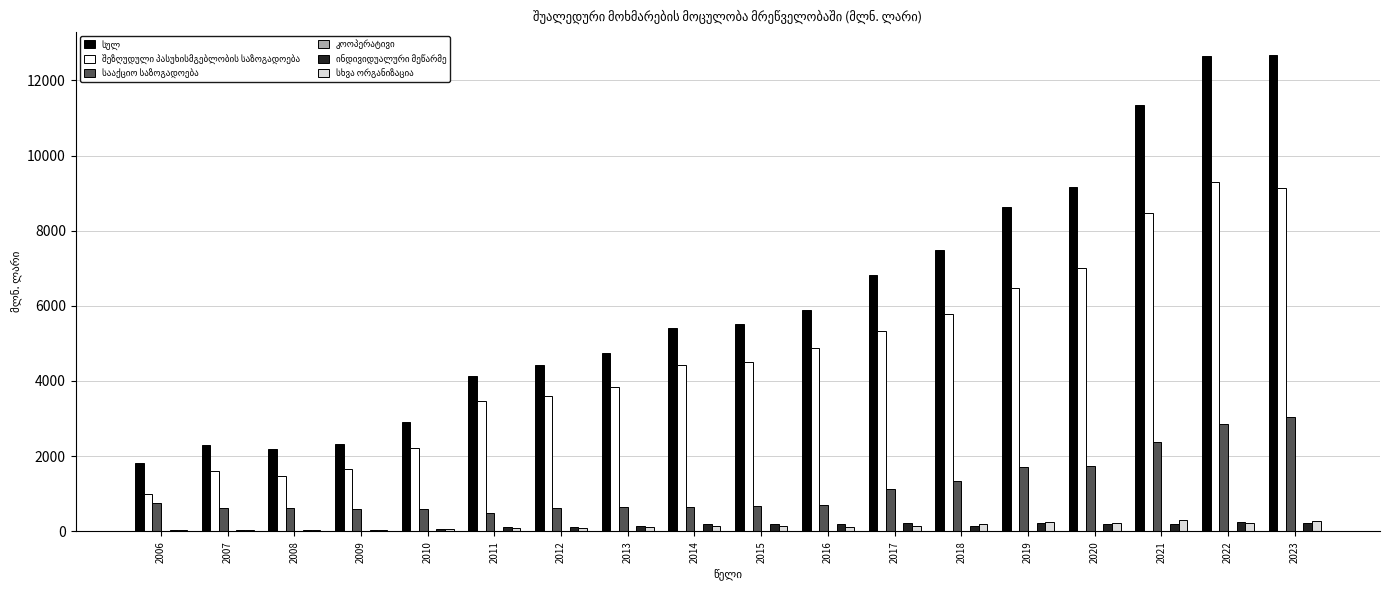

Reading left to right, list all the values displayed in this chart.

სულ: 2006=1812.9	2007=2283.7	2008=2180.1	2009=2330.8	2010=2913.0	2011=4136.5	2012=4420.6	2013=4741.0	2014=5420.6	2015=5511.7	2016=5879.5	2017=6827.9	2018=7492.9	2019=8641.3	2020=9165.3	2021=11349.7	2022=12643.7	2023=12666.8
შეზღუდული პასუხისმგებლობის საზოგადოება: 2006=985.8	2007=1598.5	2008=1482.4	2009=1654.7	2010=2207.4	2011=3461.3	2012=3599.0	2013=3850.3	2014=4429.7	2015=4517.1	2016=4870.5	2017=5332.0	2018=5792.2	2019=6469.5	2020=6999.5	2021=8477.4	2022=9304.5	2023=9123.2
სააქციო საზოგადოება: 2006=748.8	2007=613.2	2008=622.3	2009=592.7	2010=589.3	2011=477.4	2012=611.2	2013=640.0	2014=651.5	2015=660.2	2016=685.5	2017=1123.2	2018=1350.1	2019=1700.2	2020=1747.7	2021=2370.5	2022=2863.5	2023=3030.1
კოოპერატივი: 2006=0.2	2007=0.3	2008=0.0	2009=0.1	2010=0.0	2011=0.0	2012=0.4	2013=0.3	2014=0.1	2015=0.0	2016=0.8	2017=1.1	2018=1.5	2019=5.5	2020=4.3	2021=5.1	2022=6.4	2023=5.1
ინდივიდუალური მეწარმე: 2006=40.7	2007=31.3	2008=28.0	2009=42.5	2010=58.5	2011=102.0	2012=117.7	2013=141.6	2014=187.0	2015=192.2	2016=199.6	2017=221.2	2018=143.8	2019=222.0	2020=203.4	2021=198.2	2022=240.7	2023=222.5
სხვა ორგანიზაცია: 2006=33.9	2007=36.4	2008=44.6	2009=39.2	2010=55.1	2011=94.2	2012=91.2	2013=105.5	2014=145.3	2015=140.1	2016=121.5	2017=149.6	2018=201.2	2019=243.5	2020=209.9	2021=298.1	2022=226.7	2023=285.1